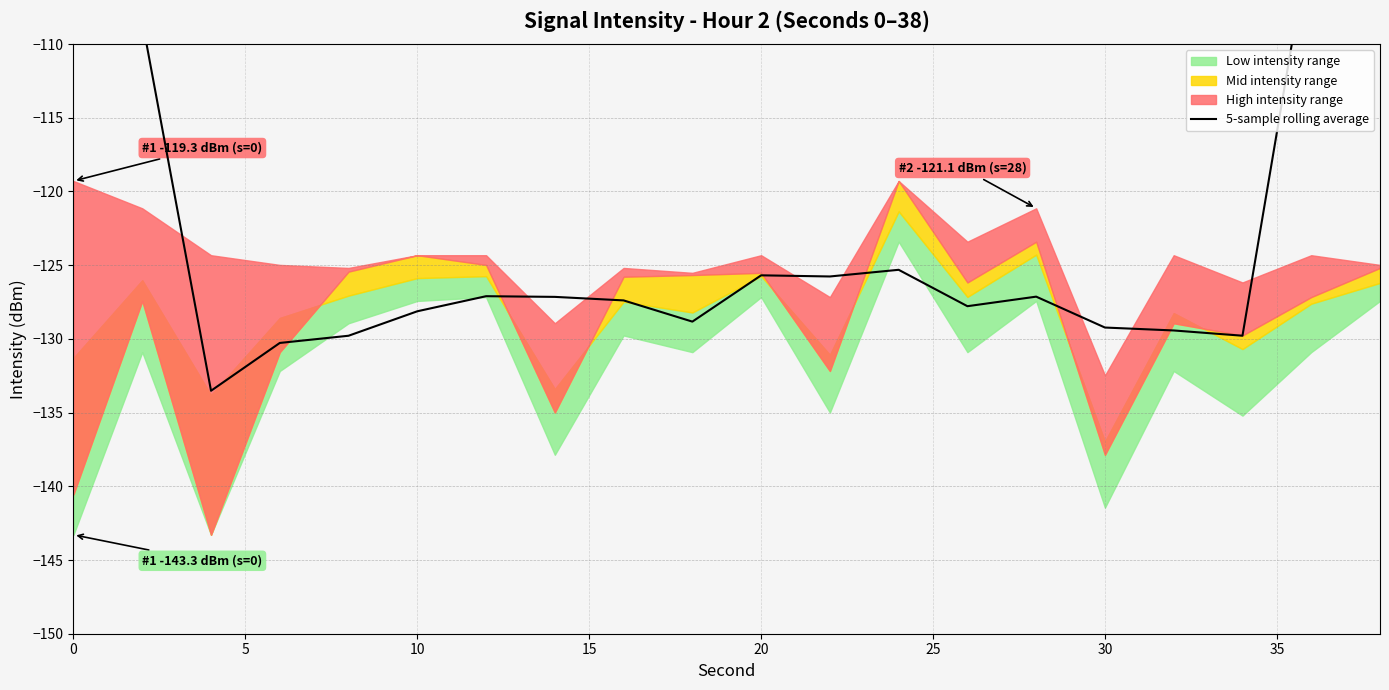

How many lines are shown in the chart?

1